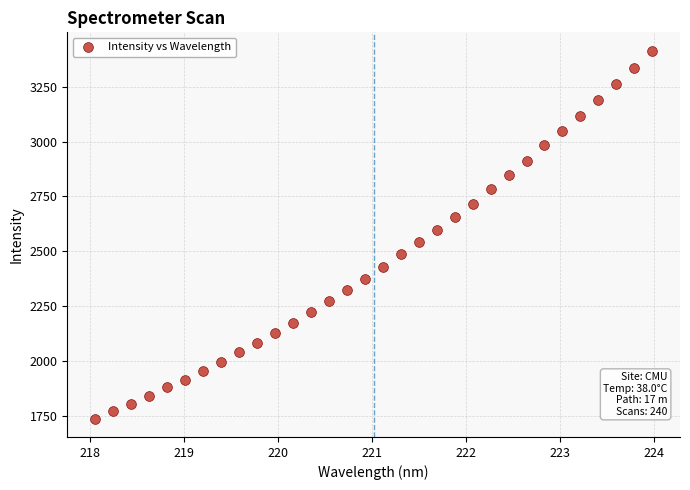

What is the range of X values (max minus min)?

5.9